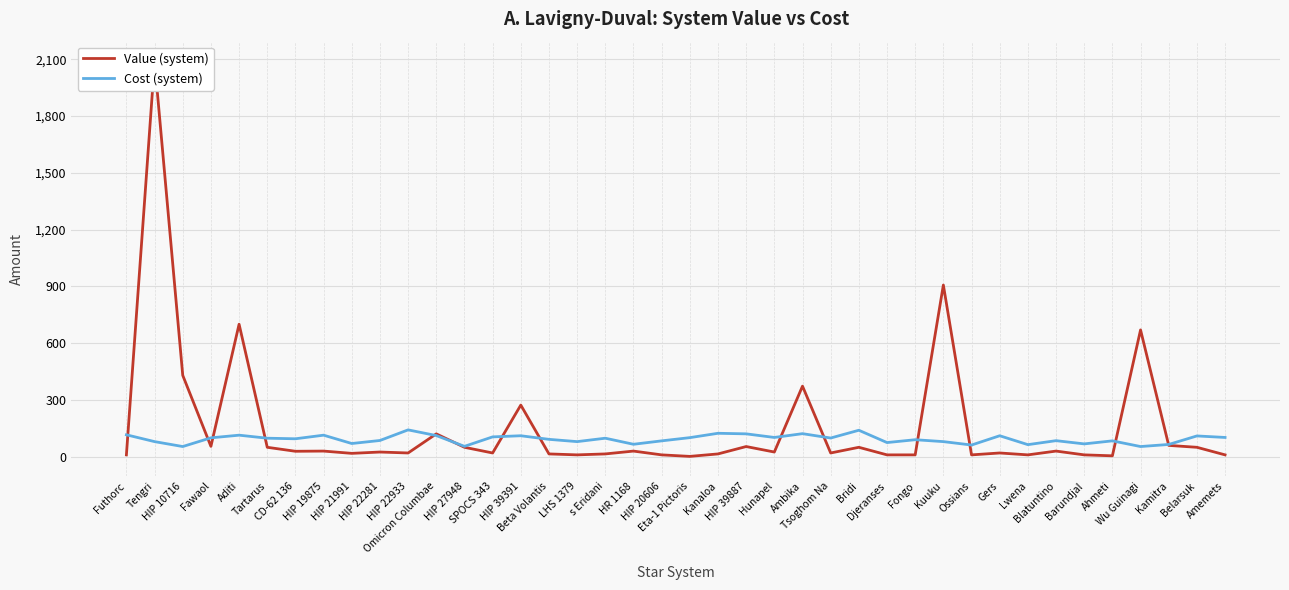

What is the total value across all series at Djeranses?

85